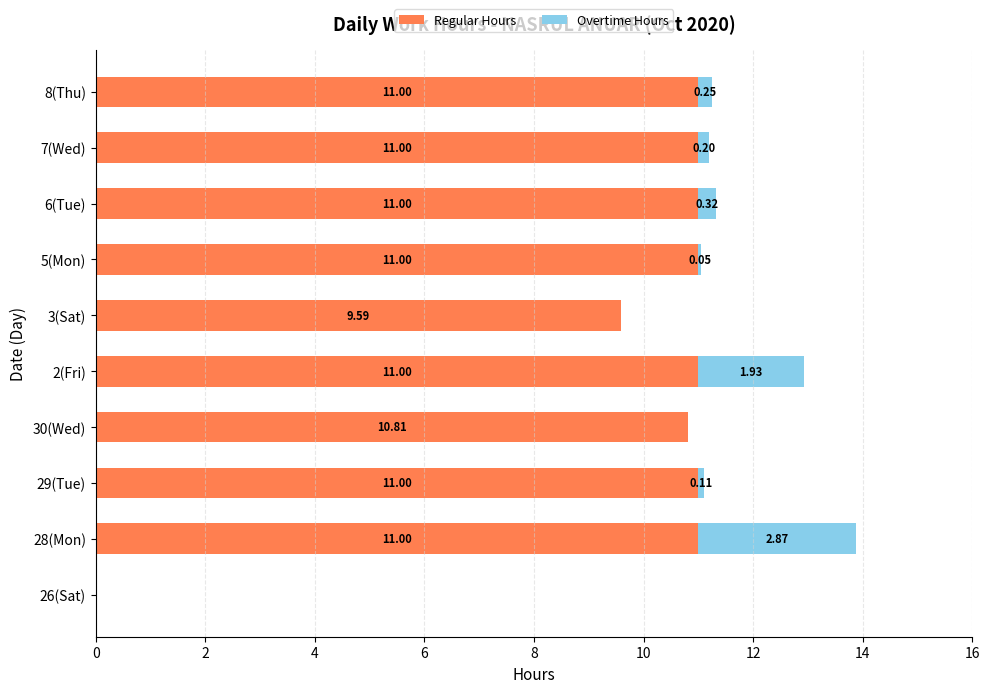

What is the sum of the Regular Hours values at 29(Tue) and 5(Mon)?

22.0